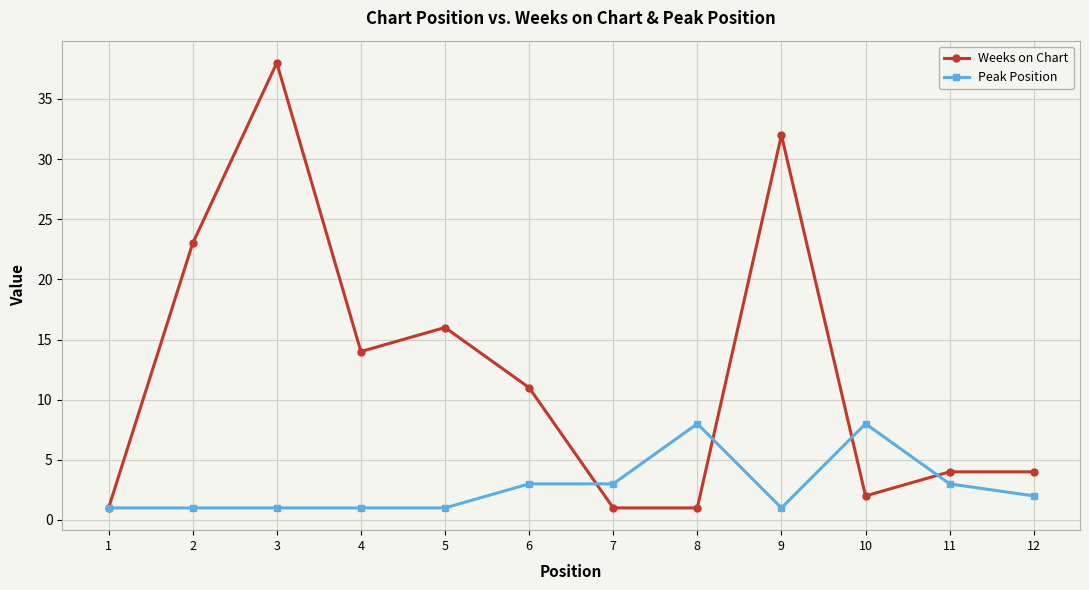

Where is Weeks on Chart nearest to the value 19?

5